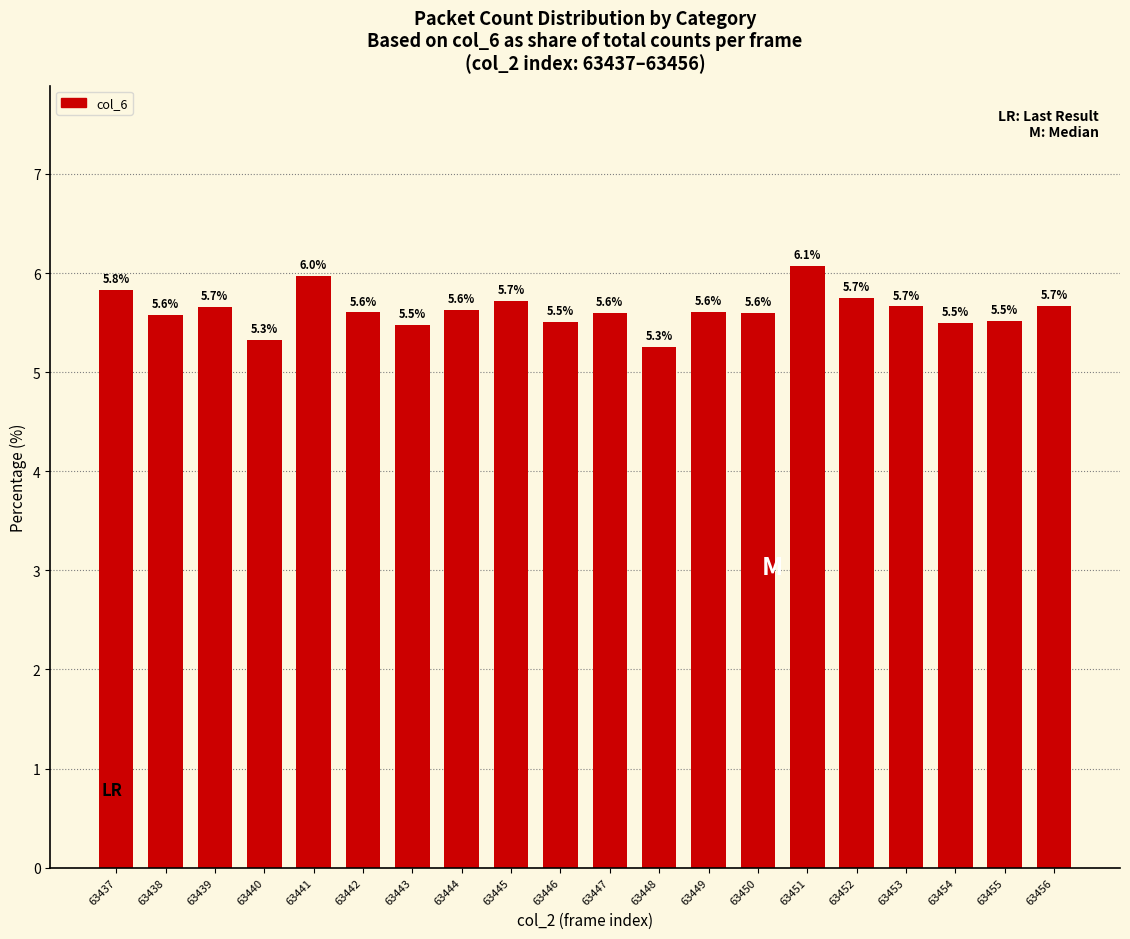

Reading left to right, what are all the values shown in this chart?

63437=5.8	63438=5.6	63439=5.7	63440=5.3	63441=6.0	63442=5.6	63443=5.5	63444=5.6	63445=5.7	63446=5.5	63447=5.6	63448=5.3	63449=5.6	63450=5.6	63451=6.1	63452=5.7	63453=5.7	63454=5.5	63455=5.5	63456=5.7